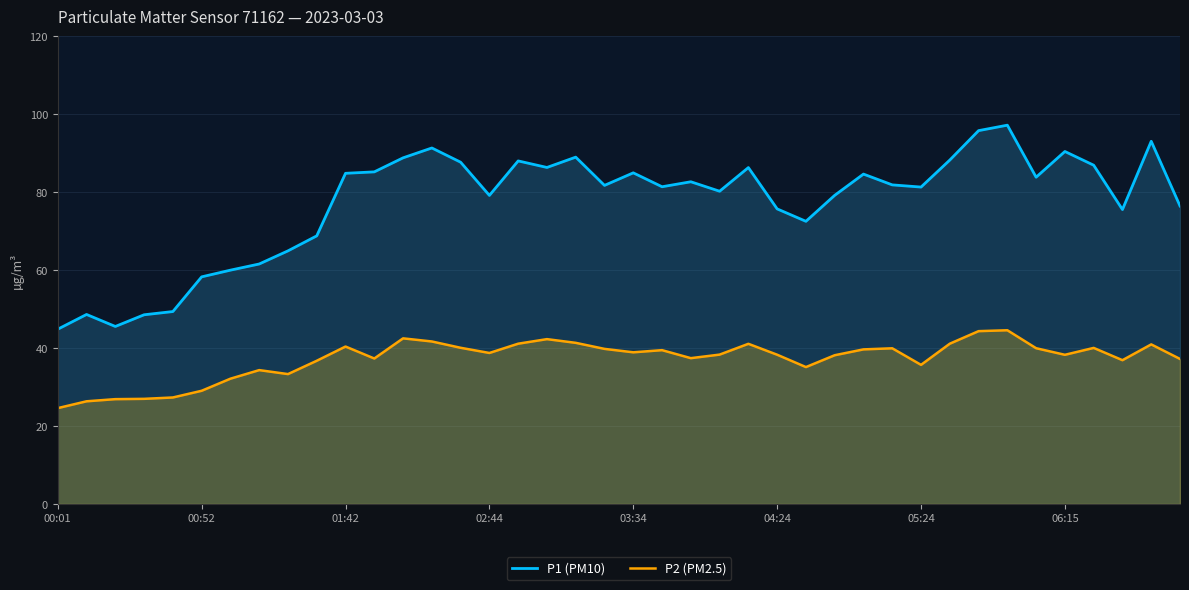

Reading left to right, transcribe all the data shown in this chart.

P1 (PM10): 44.9	48.6	45.5	48.5	49.4	58.3	60.0	61.6	65.0	68.8	84.8	85.2	88.8	91.3	87.7	79.2	88.0	86.3	89.0	81.8	85.0	81.4	82.7	80.2	86.3	75.7	72.5	79.2	84.7	81.9	81.3	88.2	95.8	97.2	83.8	90.5	86.9	75.5	93.1	76.5
P2 (PM2.5): 24.6	26.4	26.9	27.0	27.3	29.1	32.1	34.4	33.3	36.8	40.4	37.3	42.5	41.7	40.1	38.8	41.1	42.3	41.4	39.8	38.9	39.5	37.4	38.3	41.1	38.3	35.1	38.2	39.7	40.0	35.7	41.1	44.4	44.6	40.0	38.3	40.0	36.9	41.0	37.2